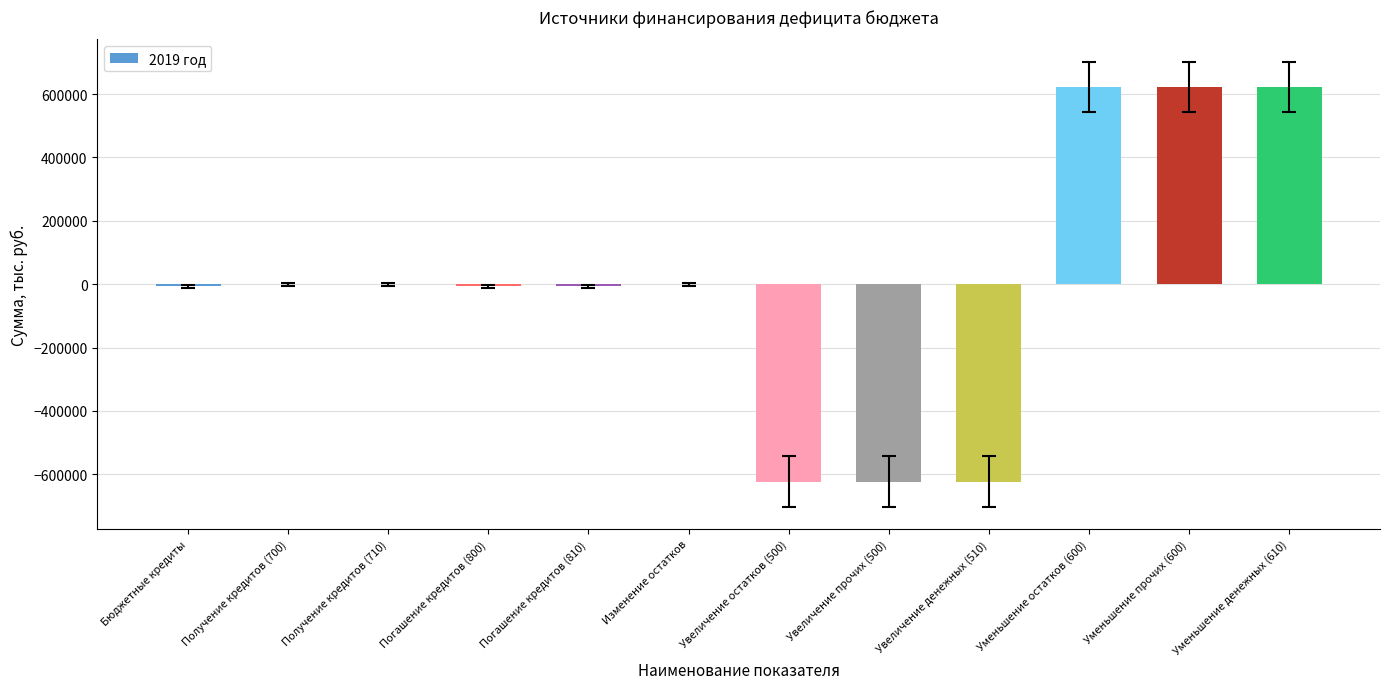

Reading right to left, extract all data points from this chart.

Уменьшение денежных (610)=622531.9	Уменьшение прочих (600)=622531.9	Уменьшение остатков (600)=622531.9	Увеличение денежных (510)=-622531.9	Увеличение прочих (500)=-622531.9	Увеличение остатков (500)=-622531.9	Изменение остатков=0.0	Погашение кредитов (810)=-7000.0	Погашение кредитов (800)=-7000.0	Получение кредитов (710)=0.0	Получение кредитов (700)=0.0	Бюджетные кредиты=-7000.0